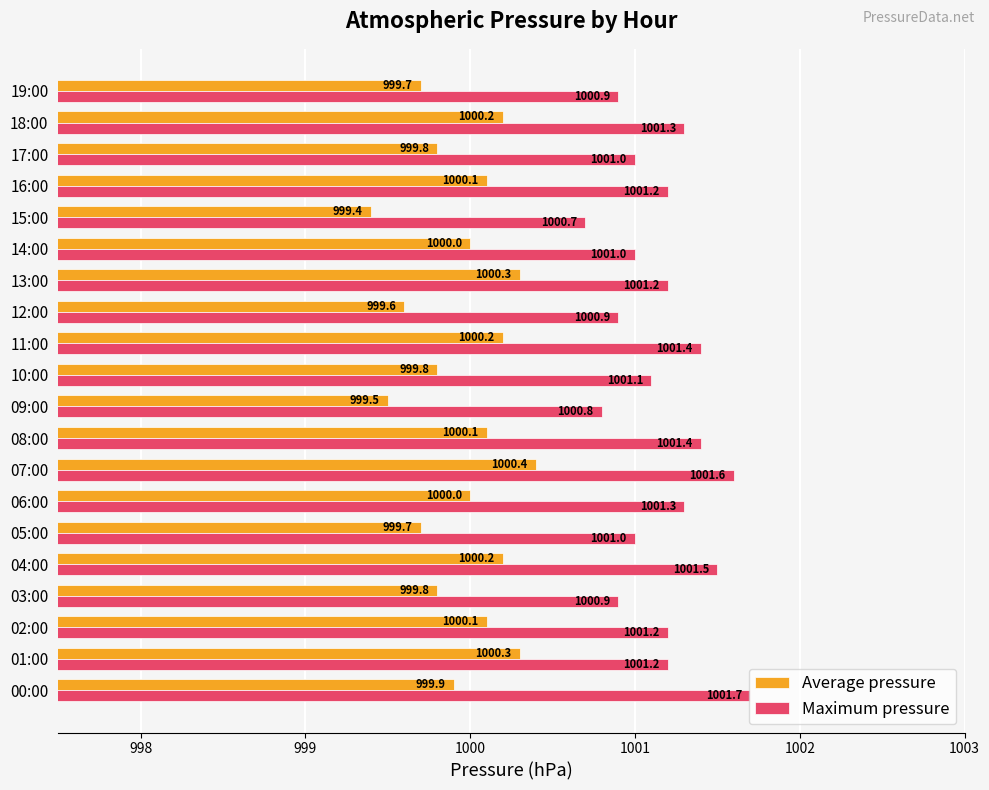

How many categories are shown in the chart?

20